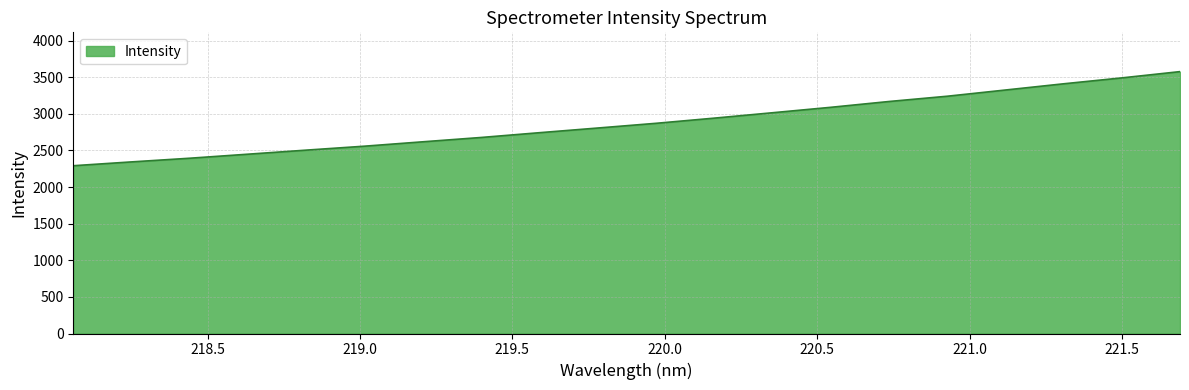

What is the greatest value displayed?

3576.9